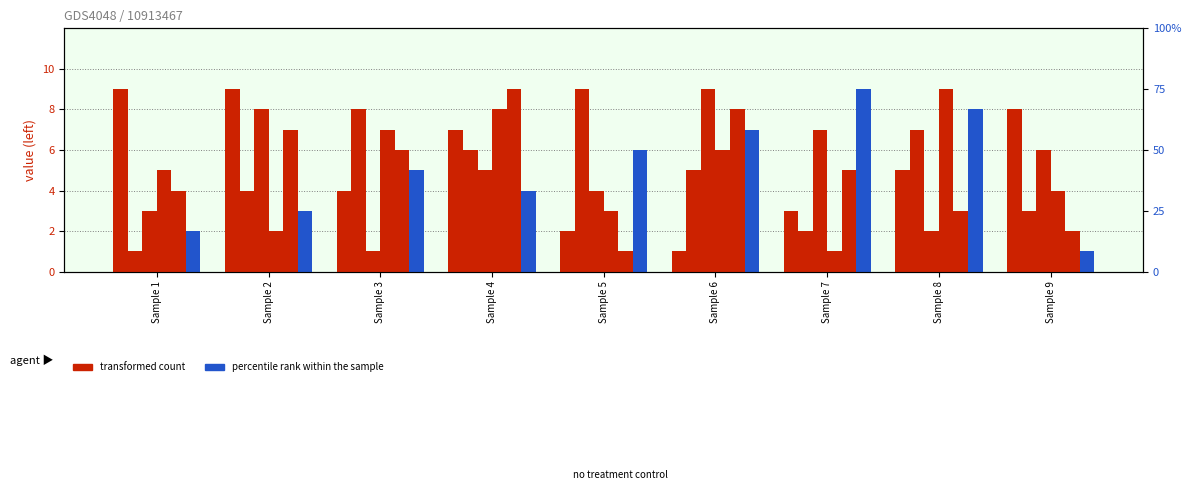

Which category has the lowest value in the col_7 series?

Sample 9